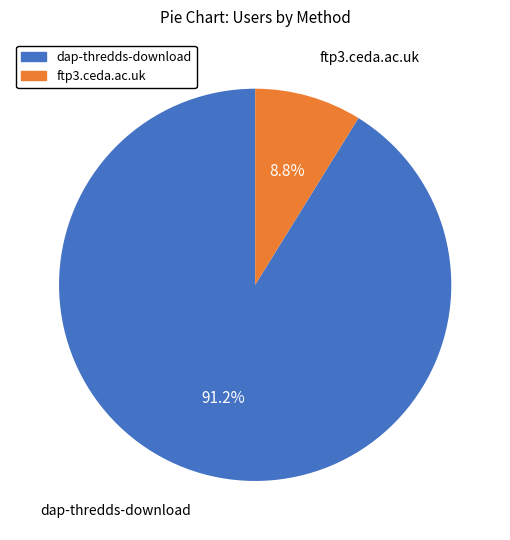

To the nearest percent, what percentage of the pie is dap-thredds-download?

91%